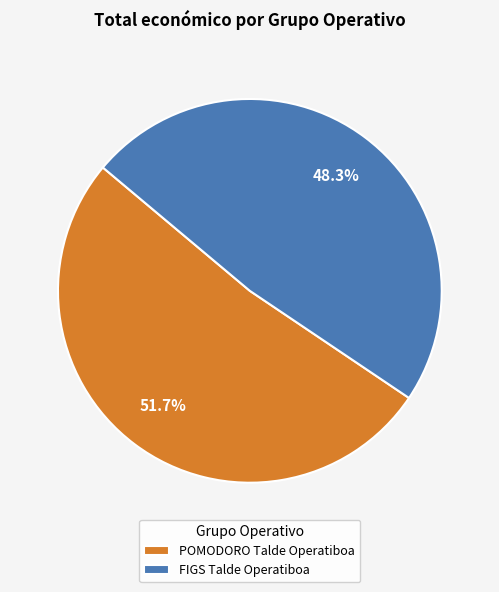

Combined, do POMODORO Talde Operatiboa and FIGS Talde Operatiboa account for over 50%?

Yes